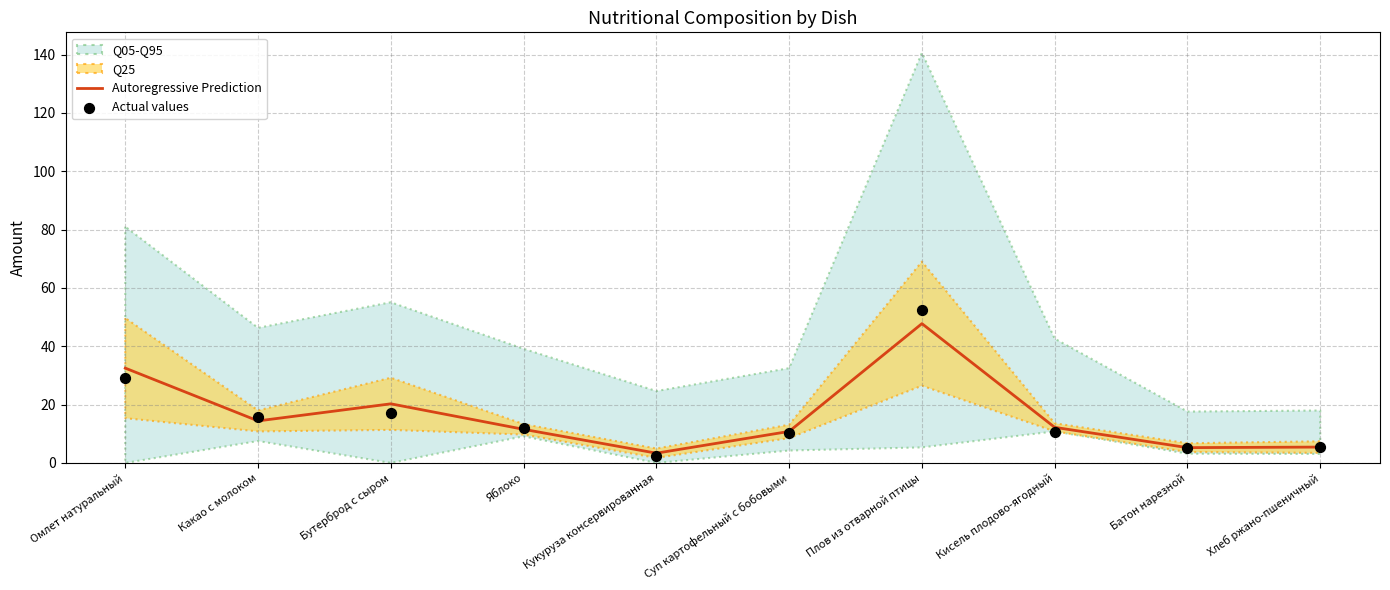

What is the minimum value for Autoregressive Prediction?

3.3